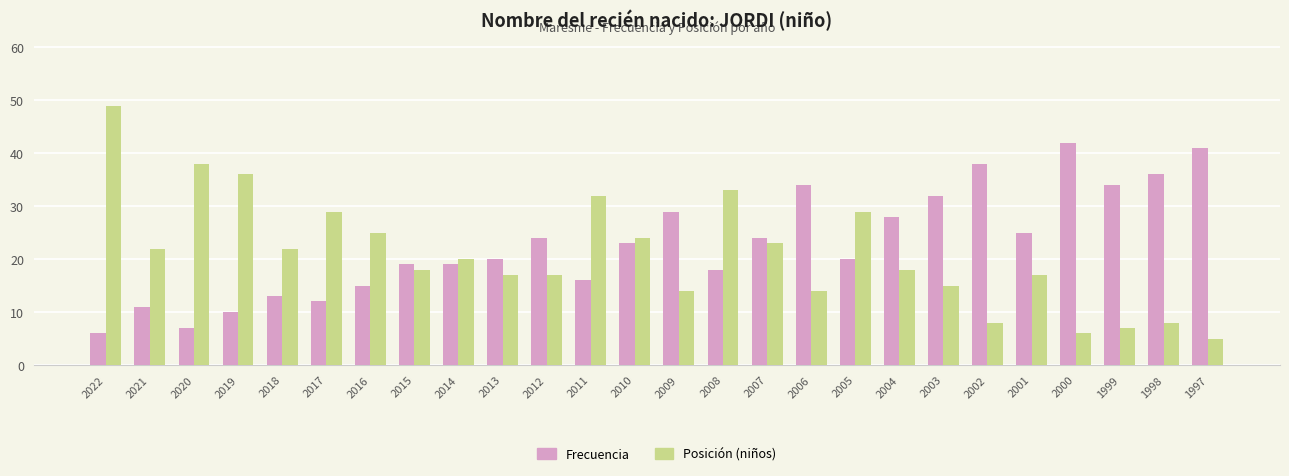

List the series in order of their peak value, highest first.

Posición (niños), Frecuencia